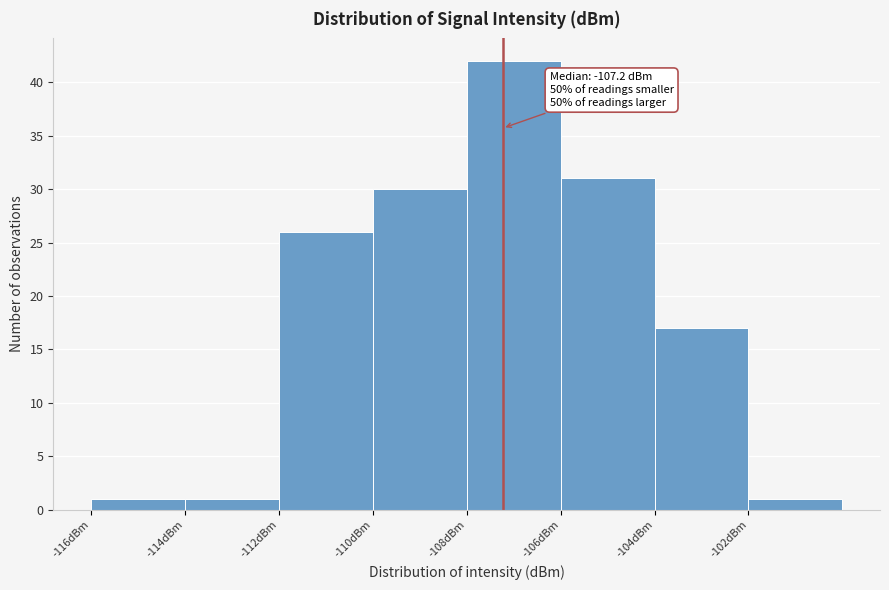

Which range on the x-axis has the tallest bar?

-108 to -106